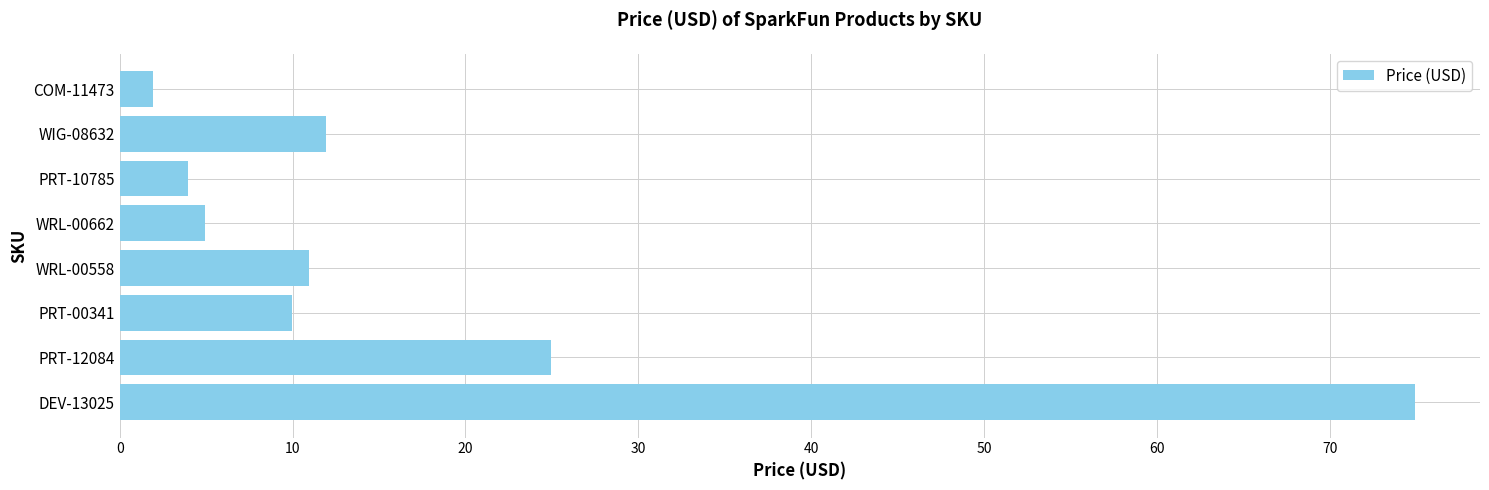

What is the sum of all values?

143.6